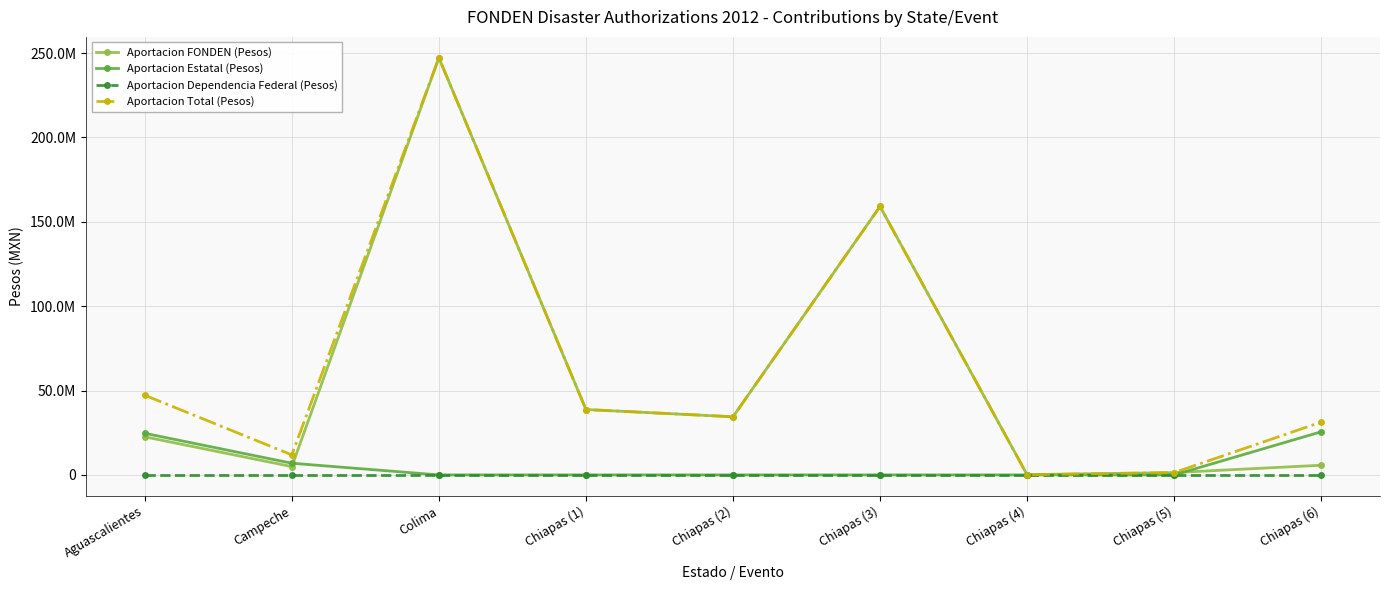

True or false: Aportacion Dependencia Federal (Pesos) and Aportacion Total (Pesos) intersect in this chart.

False